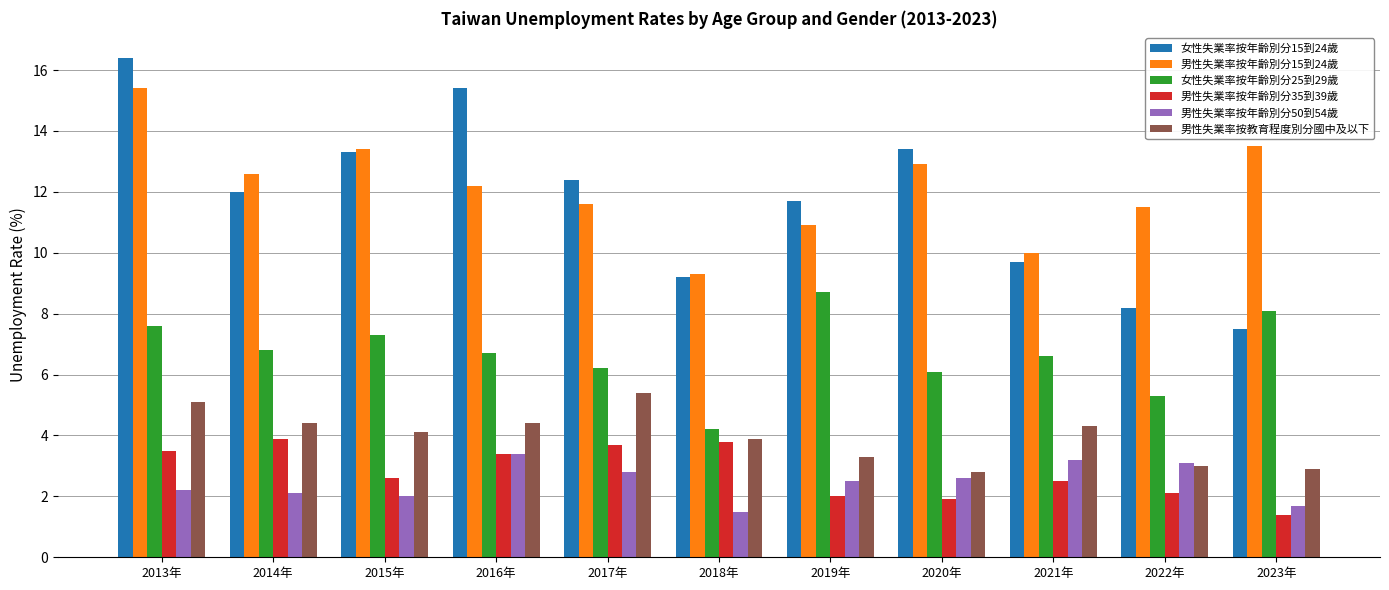

What is the total value across all series at 2015年?

42.7